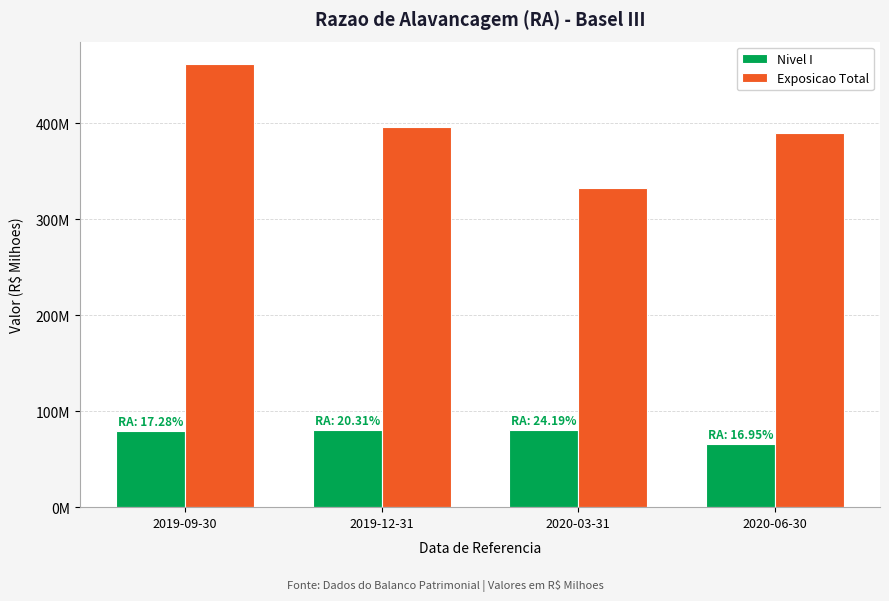

Does the chart contain stacked bars?

No